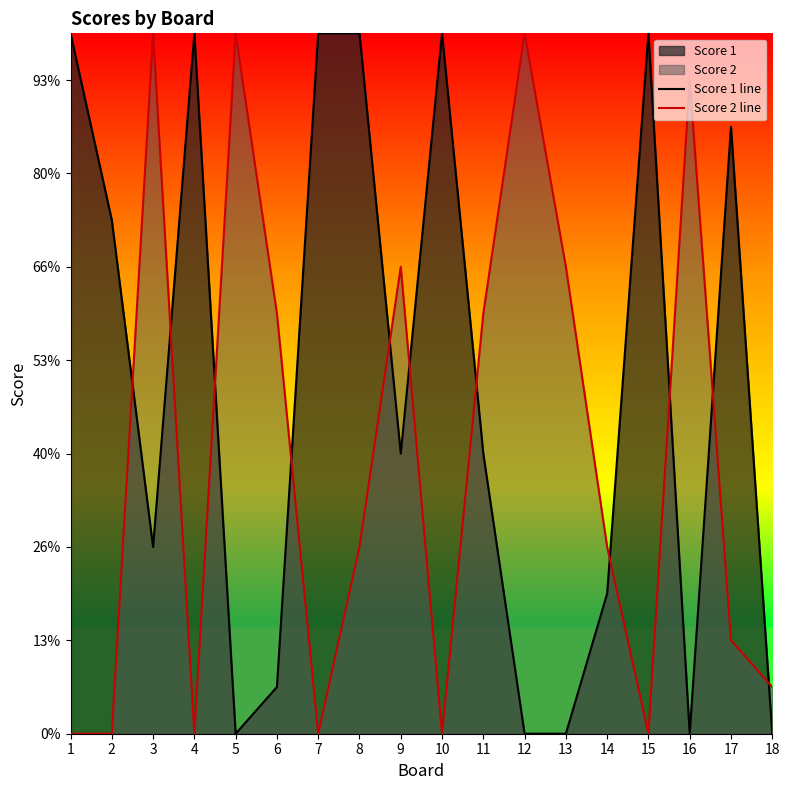

What is the total value across all series at 18?

1